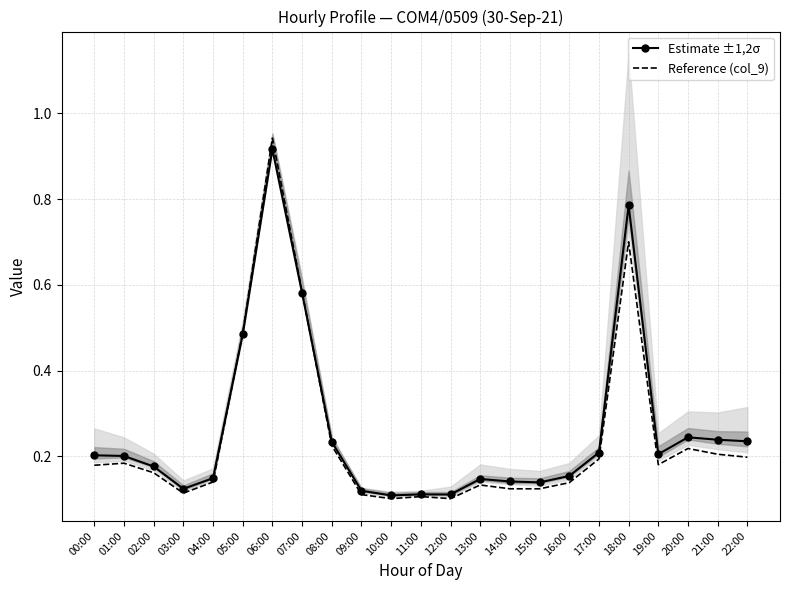

How many distinct data groups are displayed?

2